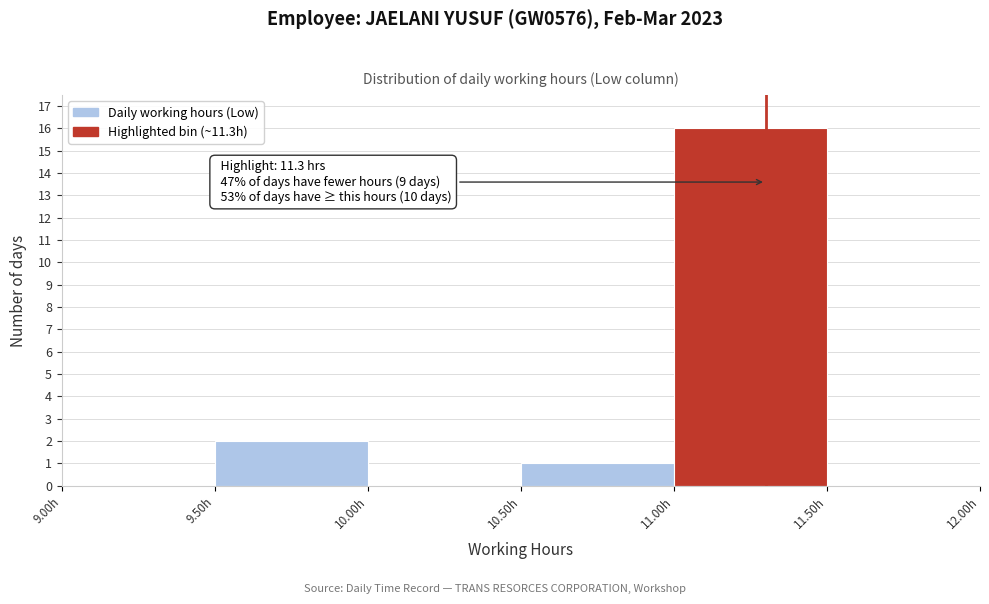

Over which range of the x-axis is the bar tallest?

11.0 to 11.5